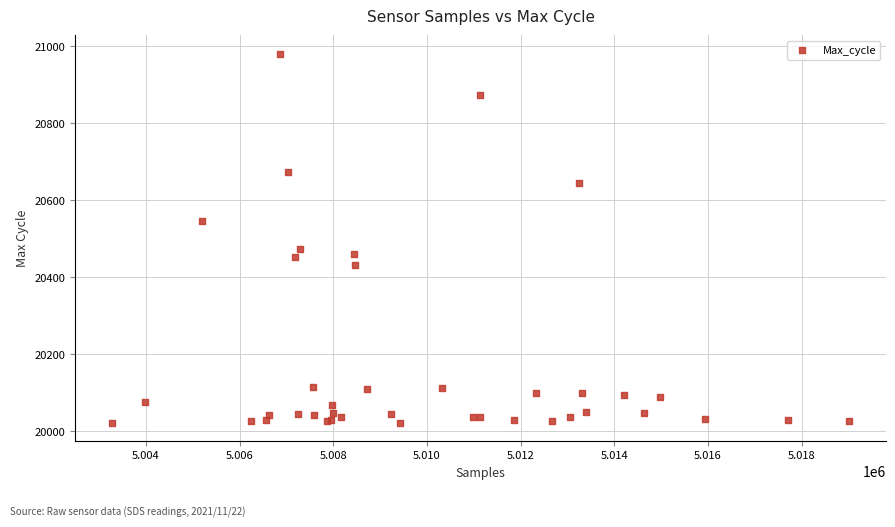

What Y value in the scatter plot is closest to 20501?

20474